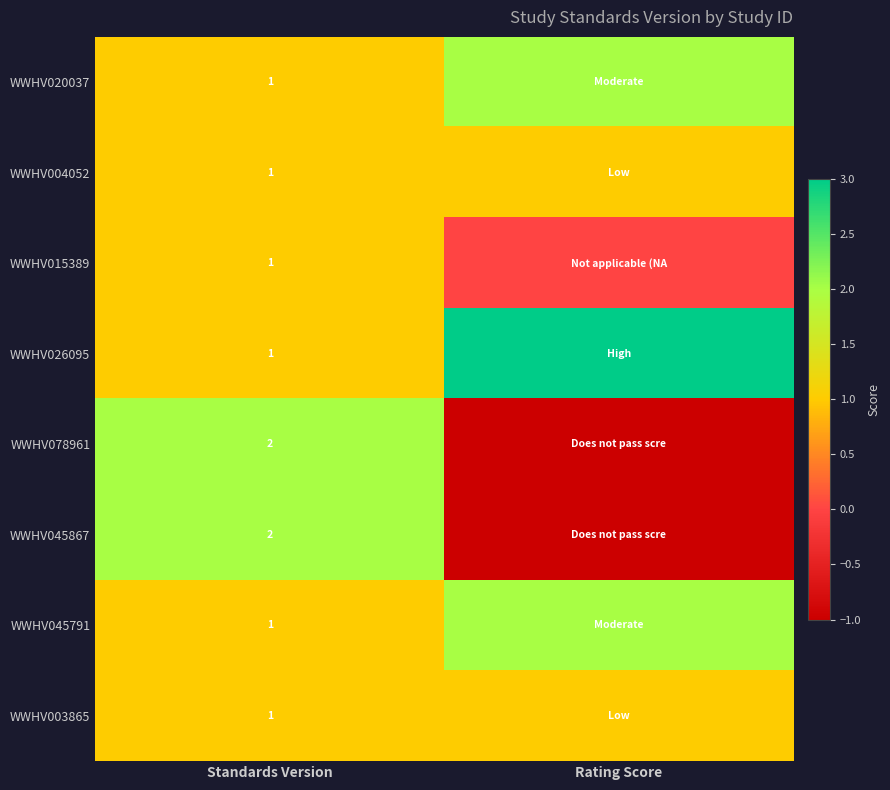

The WWHV004052 series shows 2 at Standards Version. True or false?

False